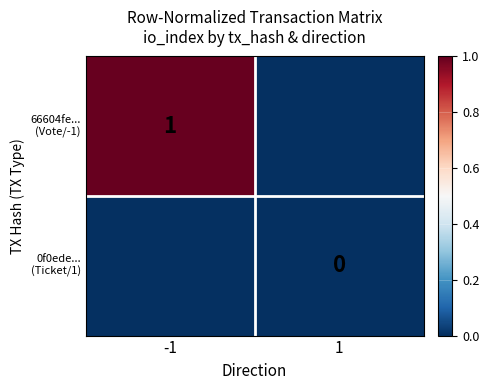

Is the value of 0f0ede... (Ticket/1) at -1 greater than the value of 66604fe... (Vote/-1) at -1?

No